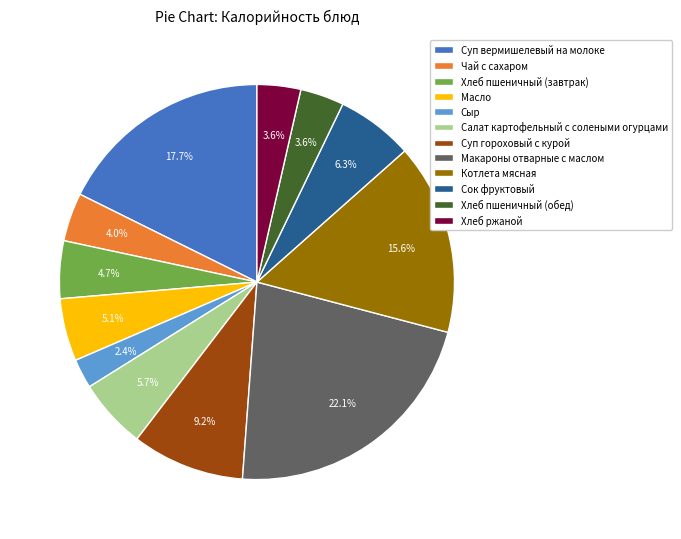

True or false: Масло accounts for 11% of the total.

False